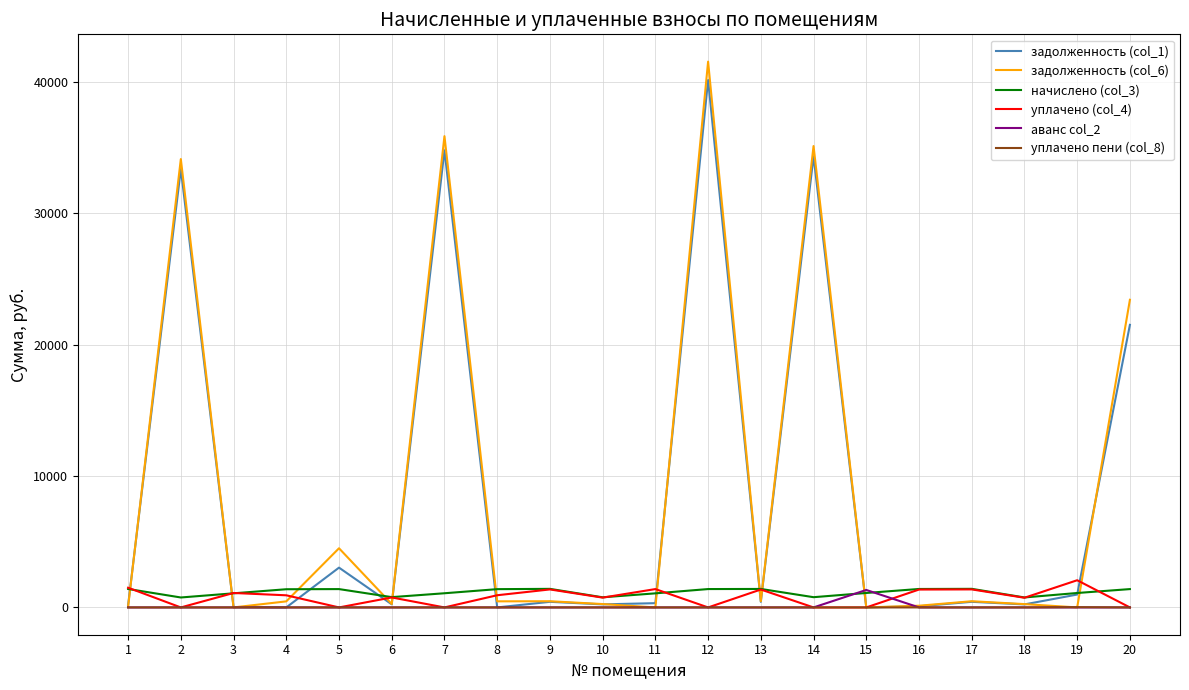

At how many categories does at least one series exceed 30040?

4